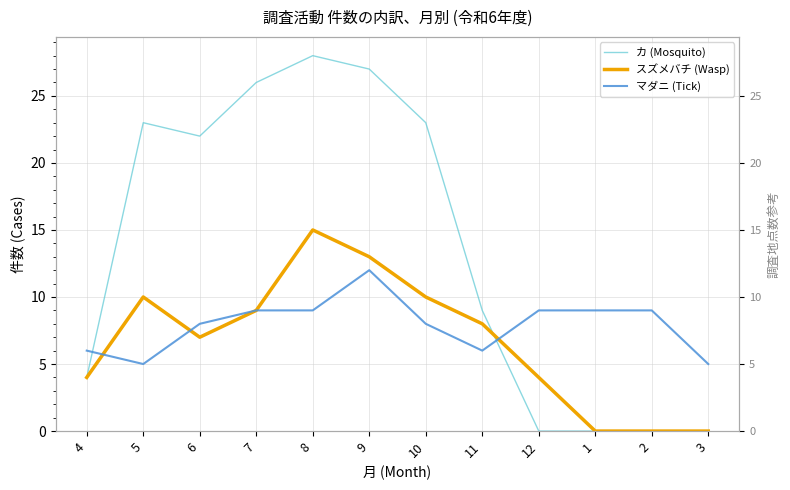

At which label does スズメバチ (Wasp) reach its minimum?

1